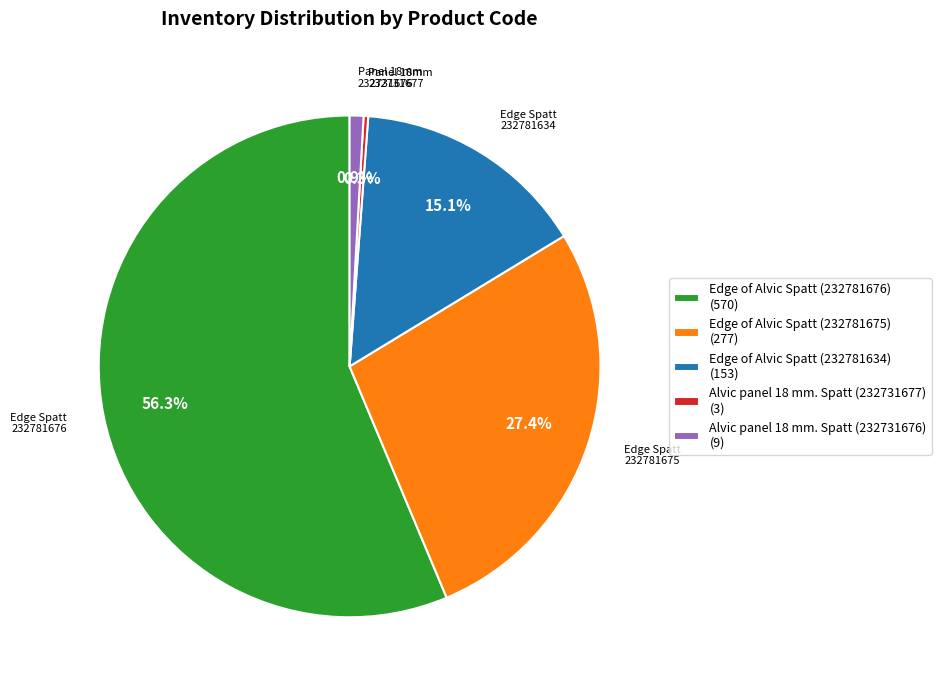

The Alvic panel 18 mm. Spatt (232731676) slice represents 1% of the pie. True or false?

True